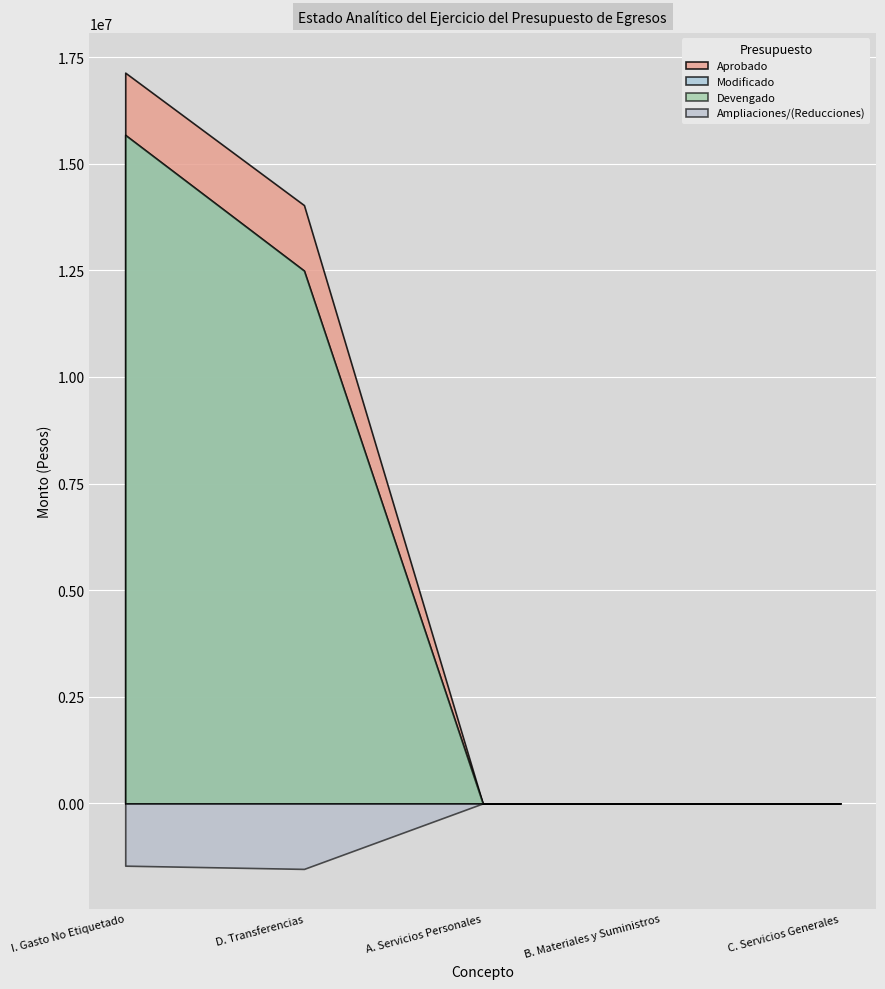

Reading left to right, list all the values displayed in this chart.

Aprobado: I. Gasto No Etiquetado=17134297	D. Transferencias=14028697	A. Servicios Personales=0	B. Materiales y Suministros=0	C. Servicios Generales=0
Ampliaciones: I. Gasto No Etiquetado=-1459829	D. Transferencias=-1535682	A. Servicios Personales=0	B. Materiales y Suministros=0	C. Servicios Generales=0
Modificado: I. Gasto No Etiquetado=15674468	D. Transferencias=12493015	A. Servicios Personales=0	B. Materiales y Suministros=0	C. Servicios Generales=0
Devengado: I. Gasto No Etiquetado=15674468	D. Transferencias=12493015	A. Servicios Personales=0	B. Materiales y Suministros=0	C. Servicios Generales=0